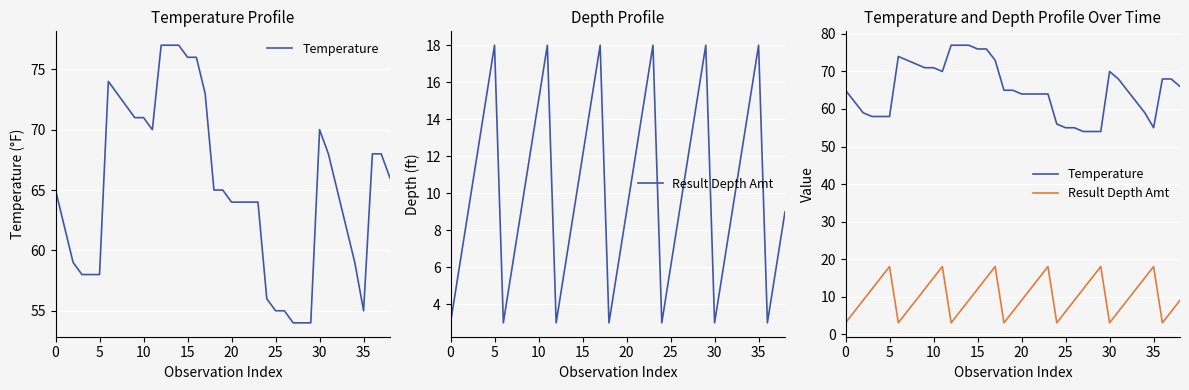

True or false: Temperature and Result Depth Amt cross at least once.

False